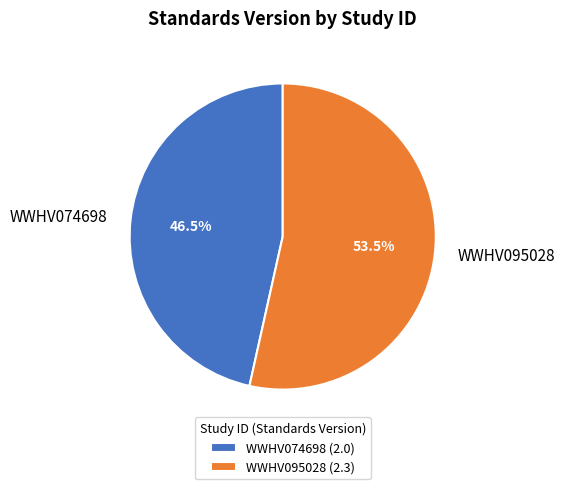

How many slices are in this pie chart?

2